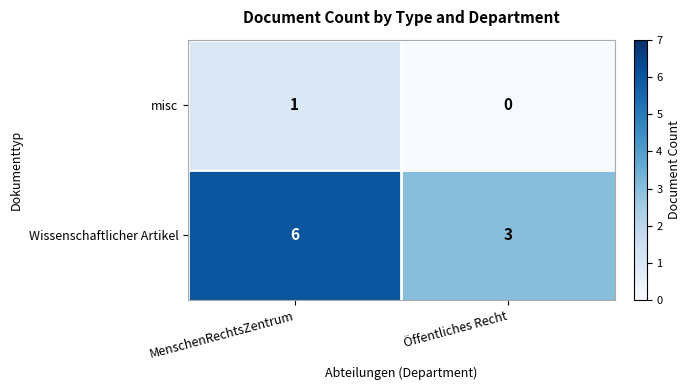

How many data points does each series have?

2